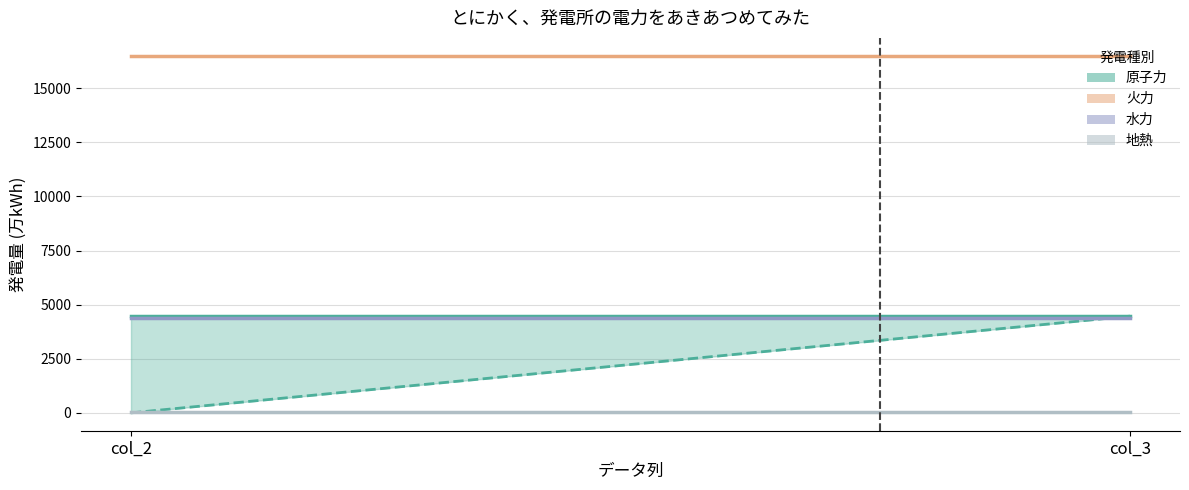

What is the lowest value of the 水力 series?

4385